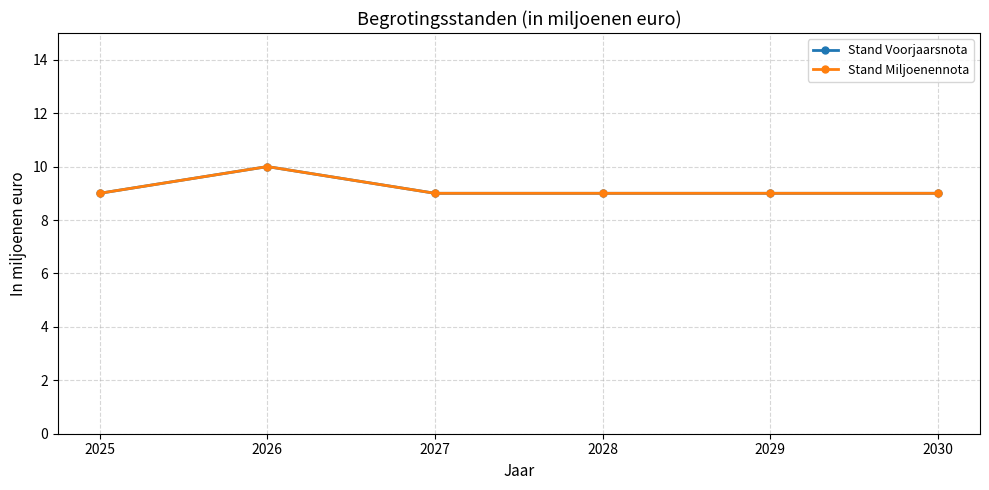

How many Stand Voorjaarsnota values are between 9 and 10?

6